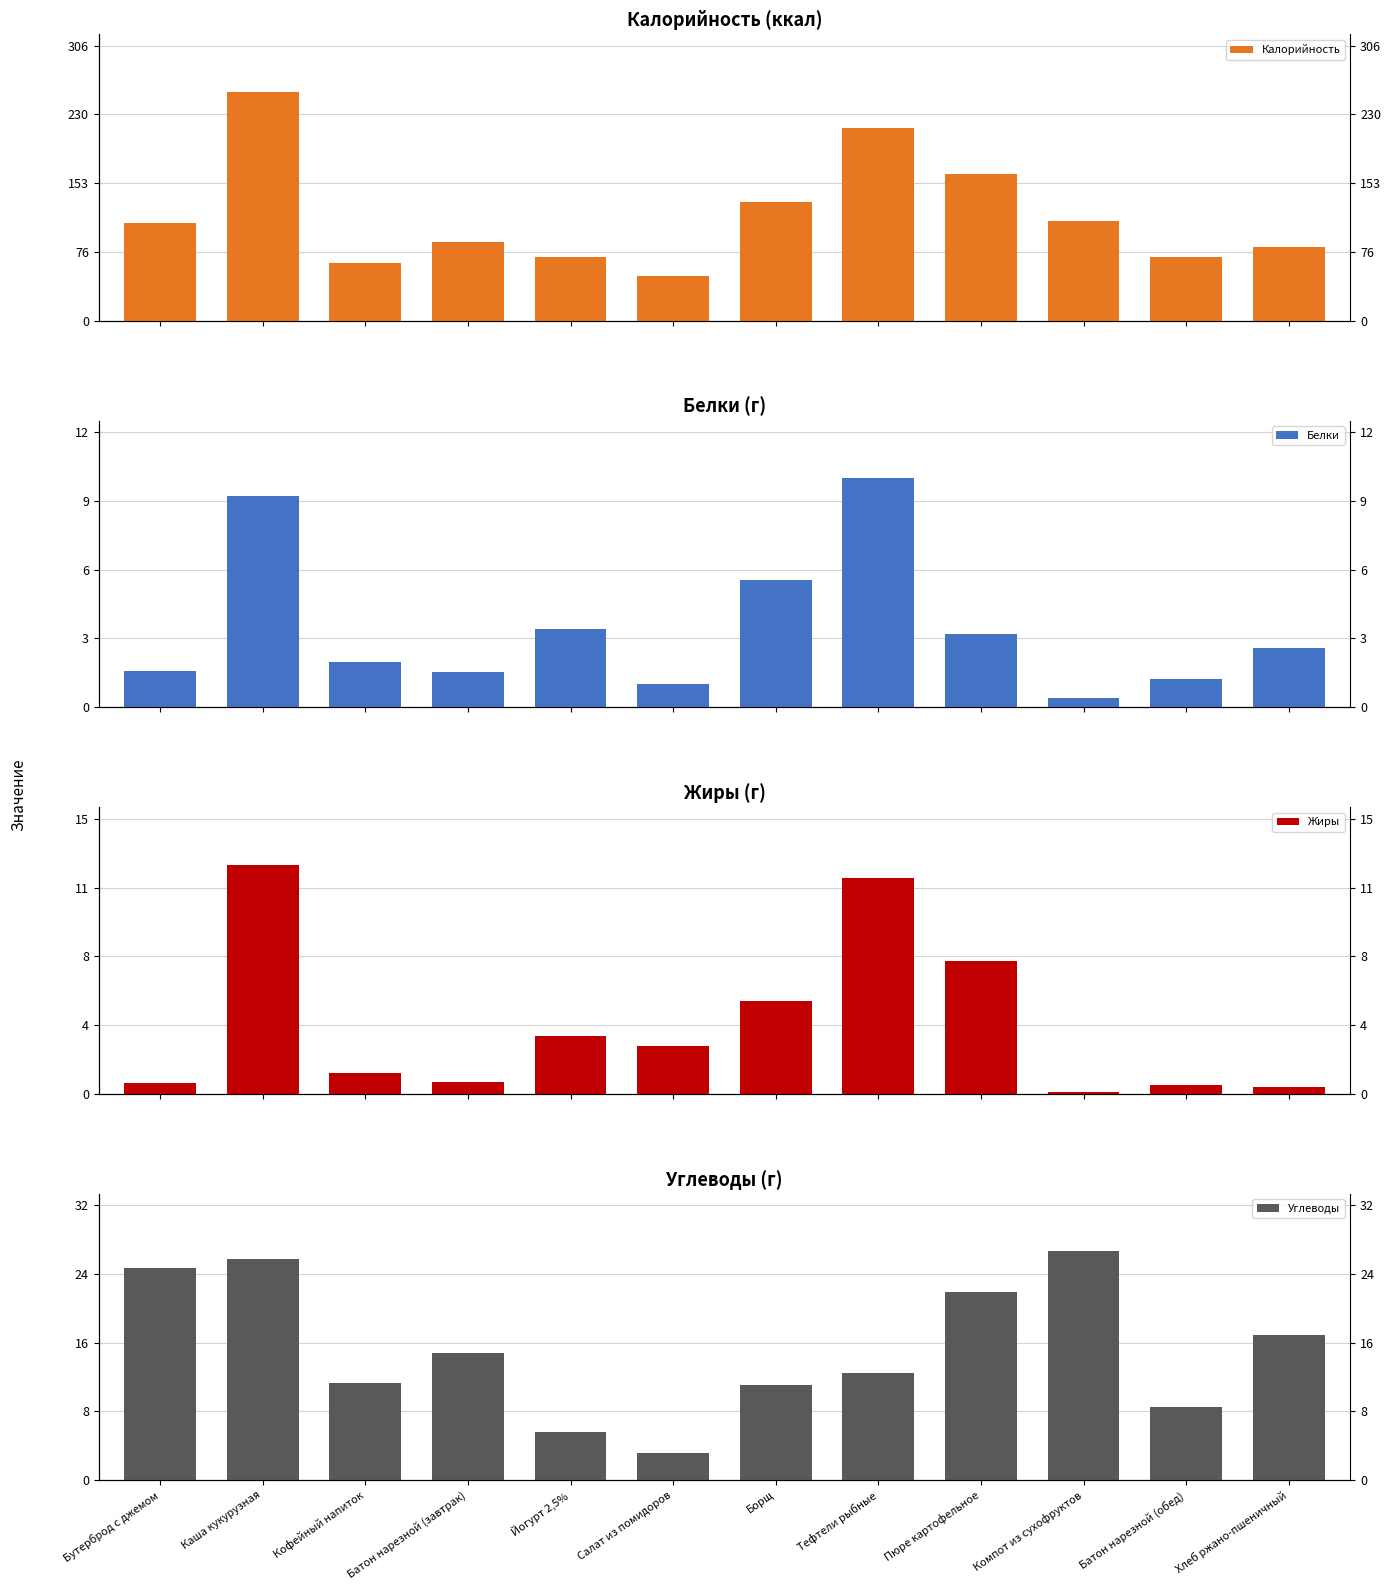

Rank the categories by Калорийность value from highest to lowest.

Каша кукурузная, Тефтели рыбные, Пюре картофельное, Борщ, Компот из сухофруктов, Бутерброд с джемом, Батон нарезной (завтрак), Хлеб ржано-пшеничный, Йогурт 2,5%, Батон нарезной (обед), Кофейный напиток, Салат из помидоров